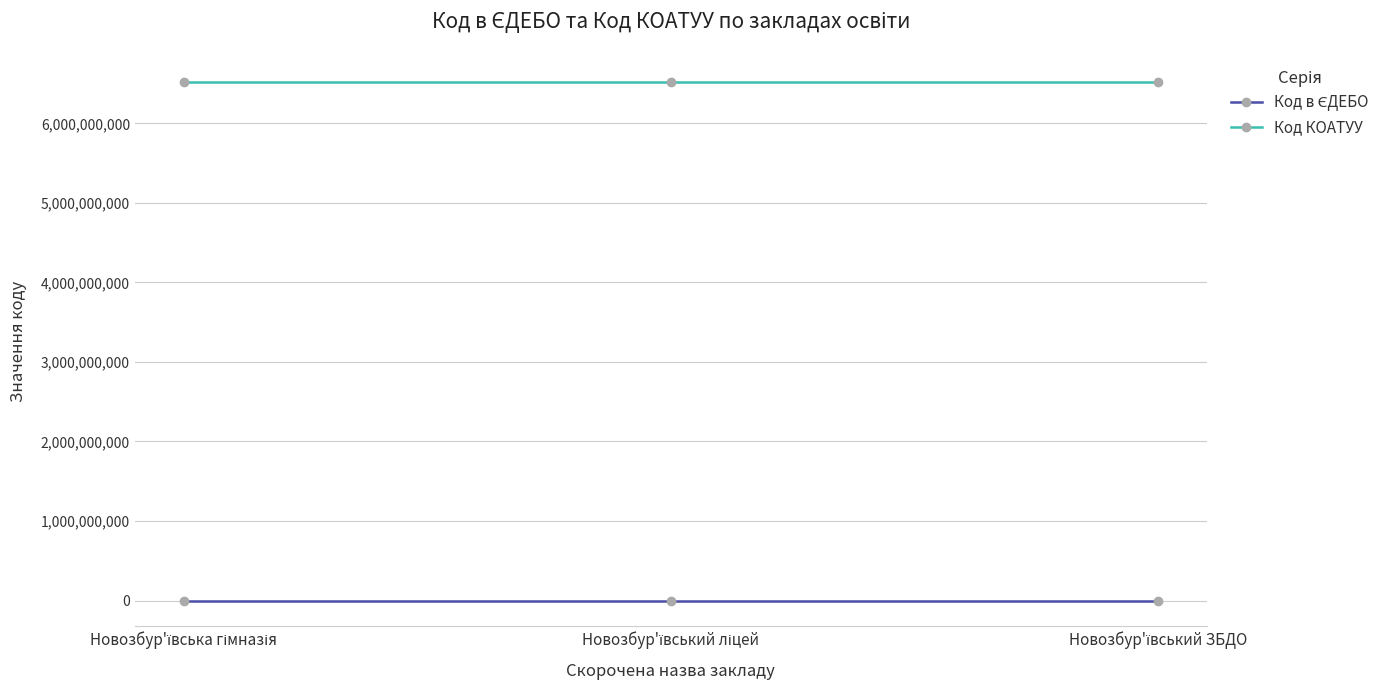

At how many categories does at least one series exceed 3429402667?

3